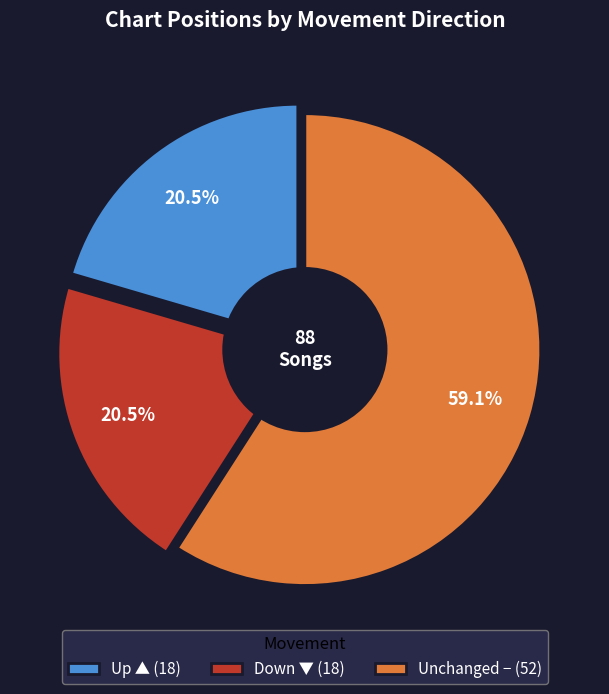

Which slice represents more than half of the pie?

-